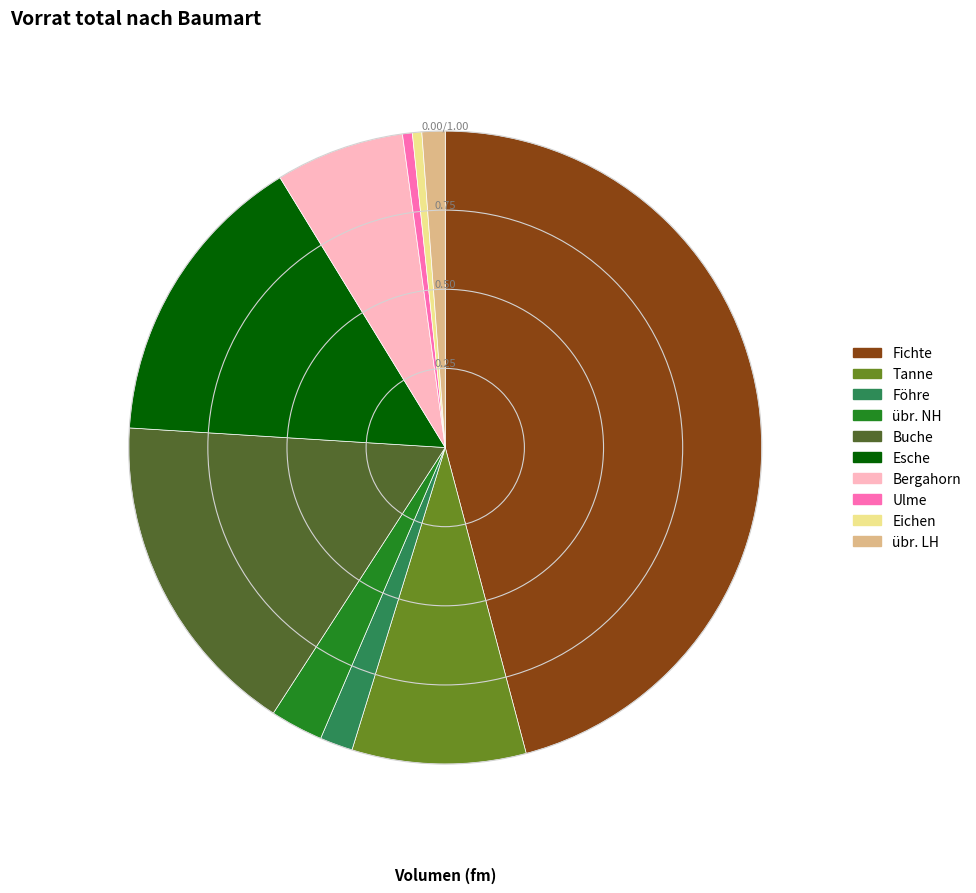

Is there any slice that represents more than half of the pie?

No